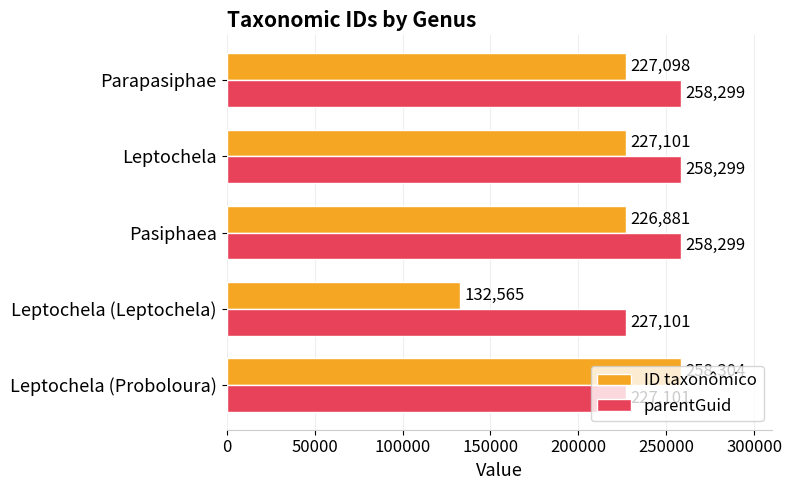

What is the smallest value displayed?

132565